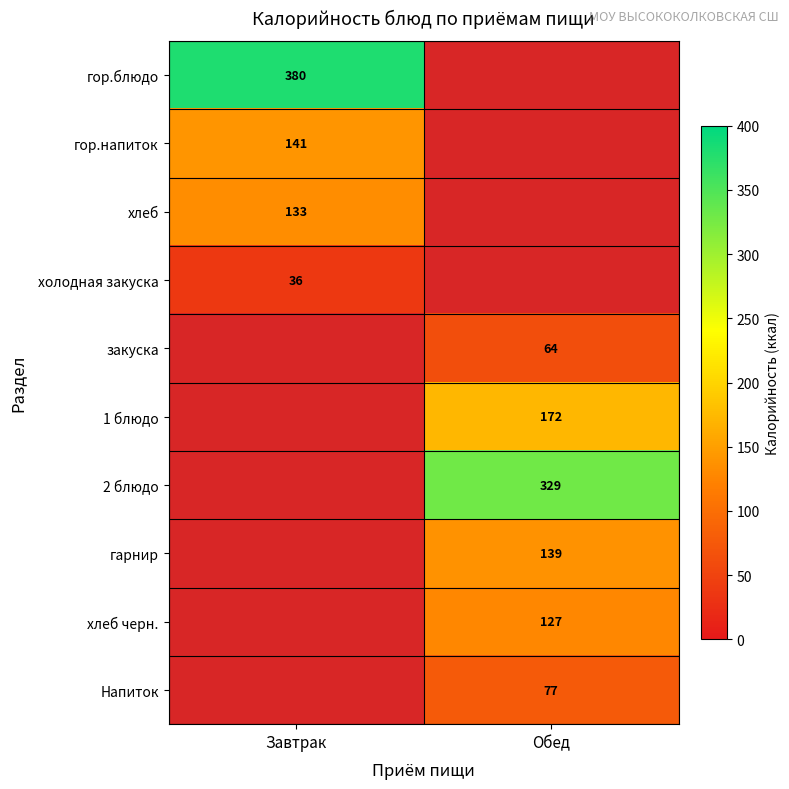

What is the spread (max minus min) of values at Завтрак?

344.0